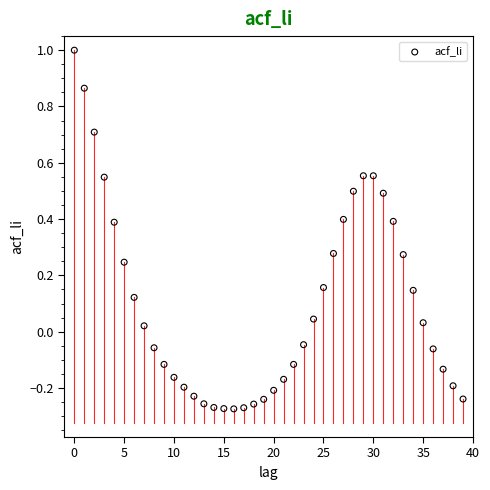

What is the range of Y values (max minus min)?

1.3